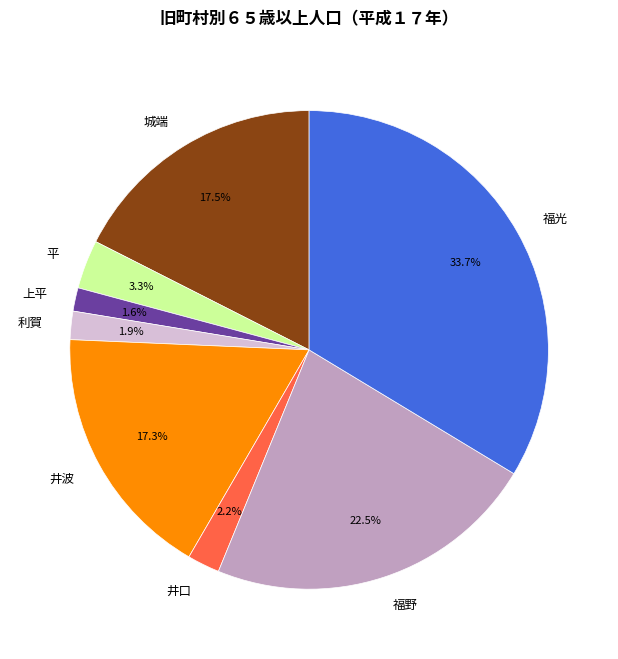

Between 上平 and 福光, which is larger?

福光